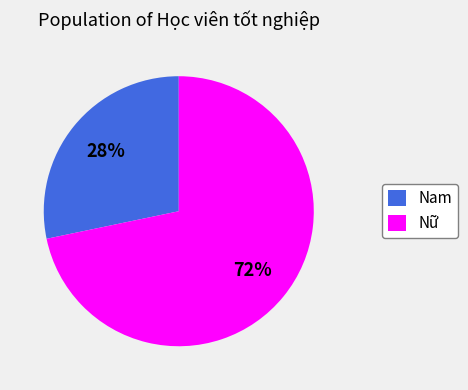

To the nearest percent, what is the combined percentage of Nữ and Nam?

100%